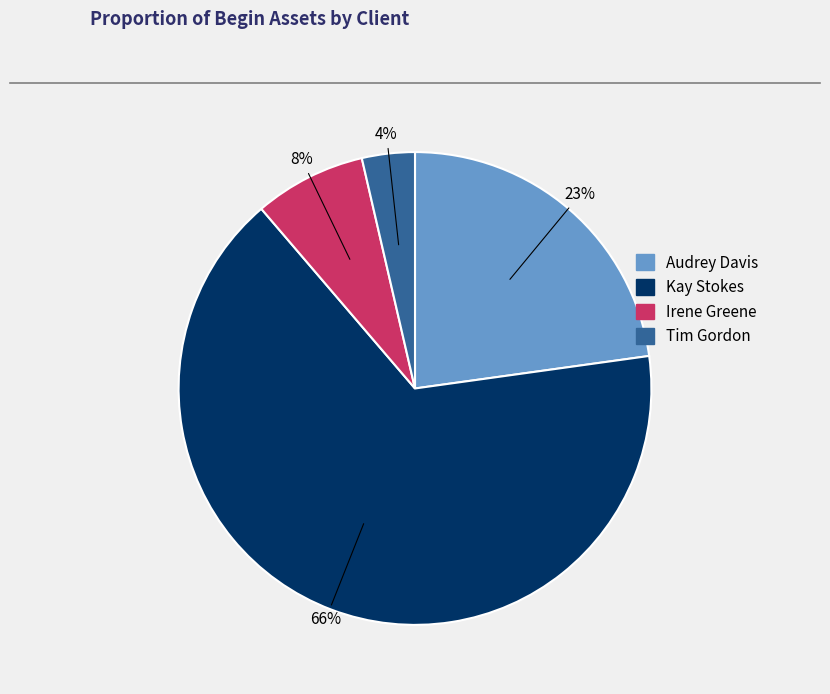

To the nearest percent, what is the average slice percentage?

25%